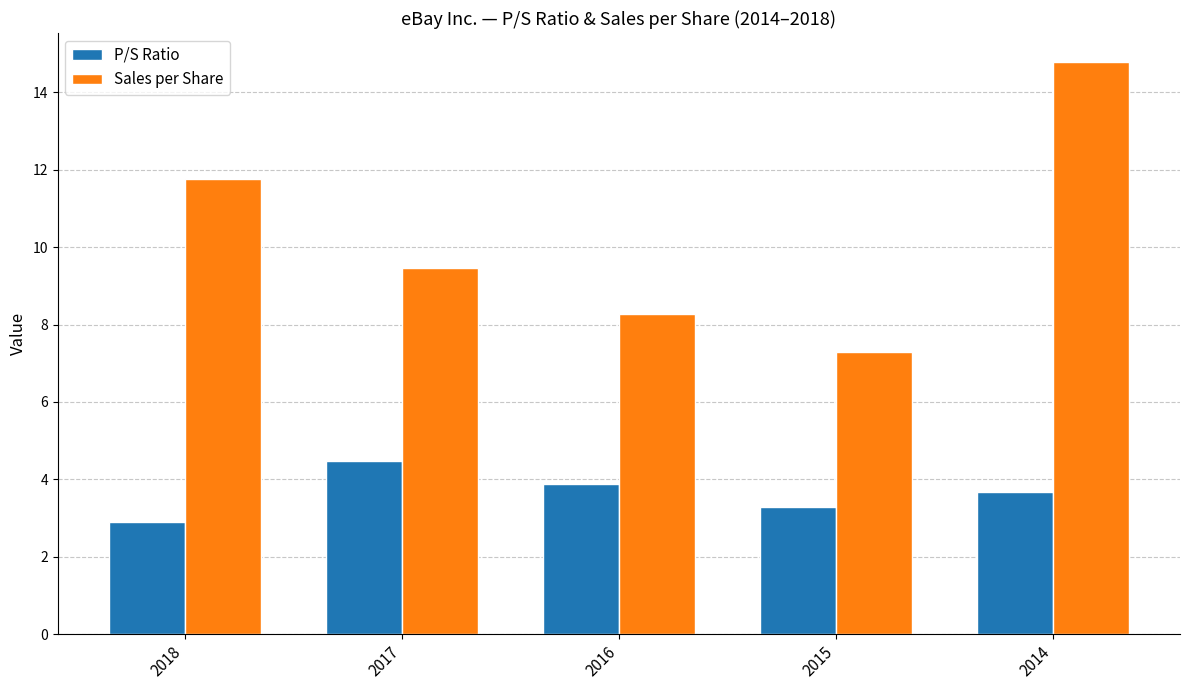

Where does the P/S Ratio series first go above 3?

2017